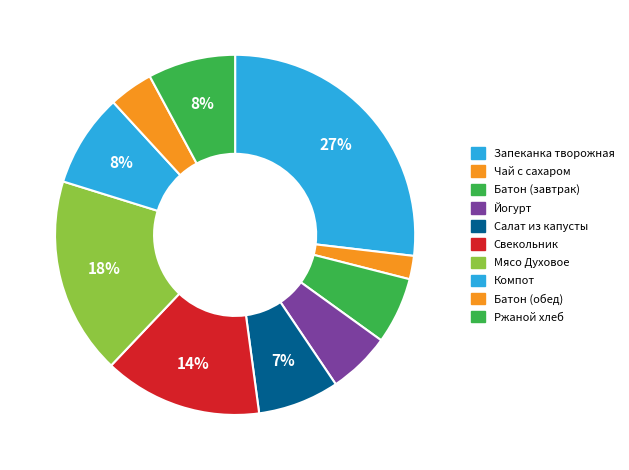

Is there a majority slice in this chart?

No